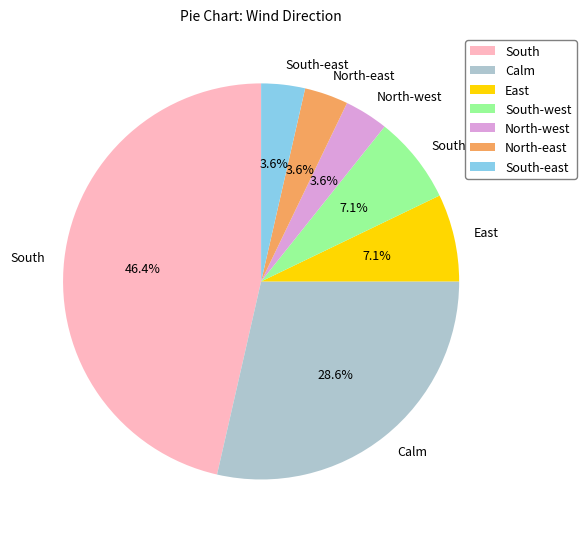

True or false: South-west accounts for 7% of the total.

True